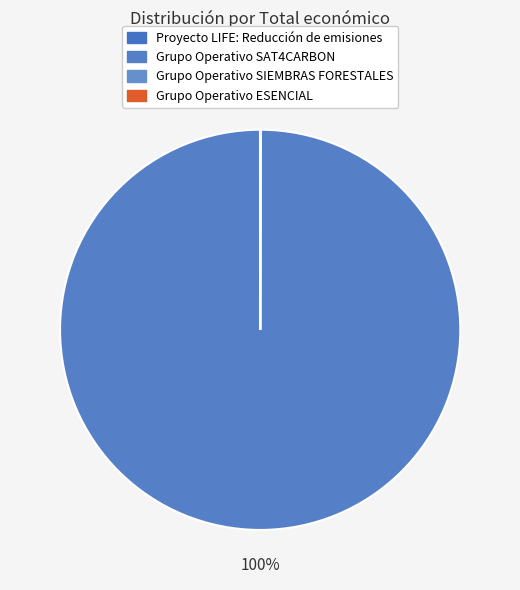

What percentage is the Grupo Operativo SAT4CARBON slice, to the nearest percent?

100%